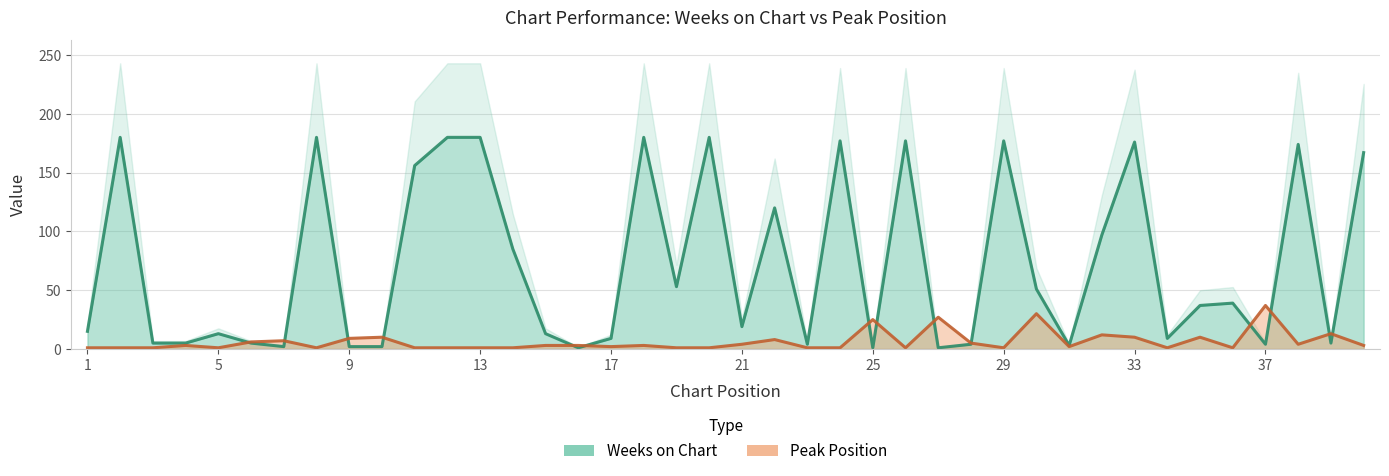

At how many categories does at least one series exceed 71?

16